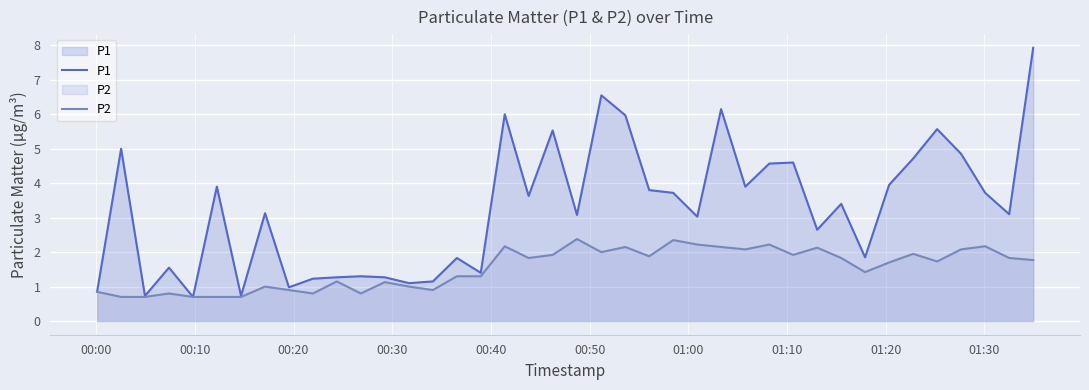

Which series has the widest spread of values?

P1